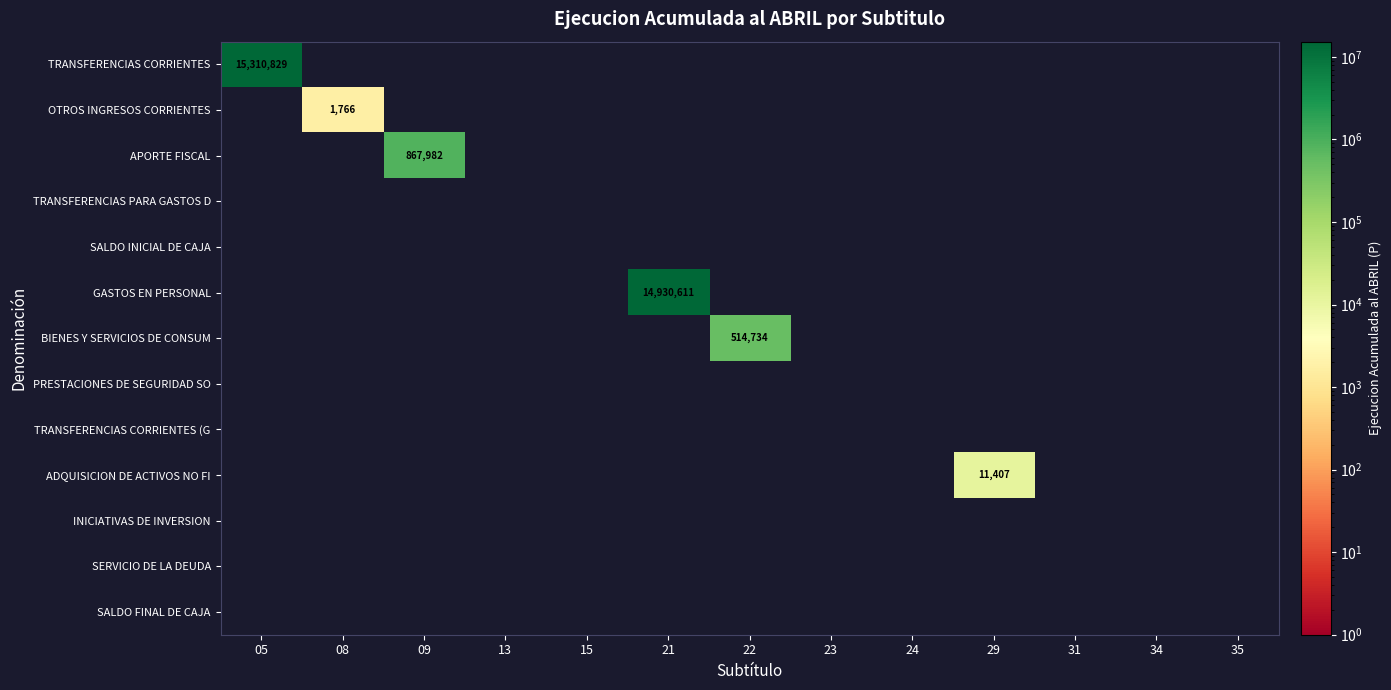

The value of TRANSFERENCIAS CORRIENTES (G at 15 is 0. True or false?

True